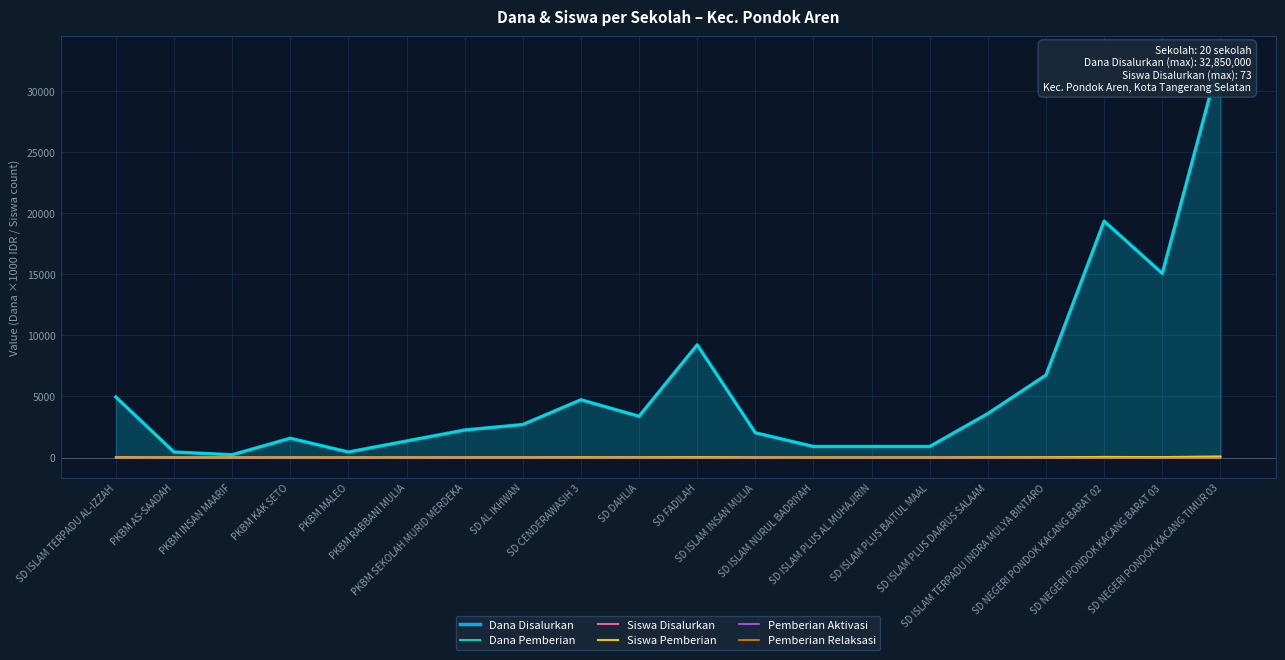

True or false: Pemberian Aktivasi has more than 1 points higher than both neighbors.

False